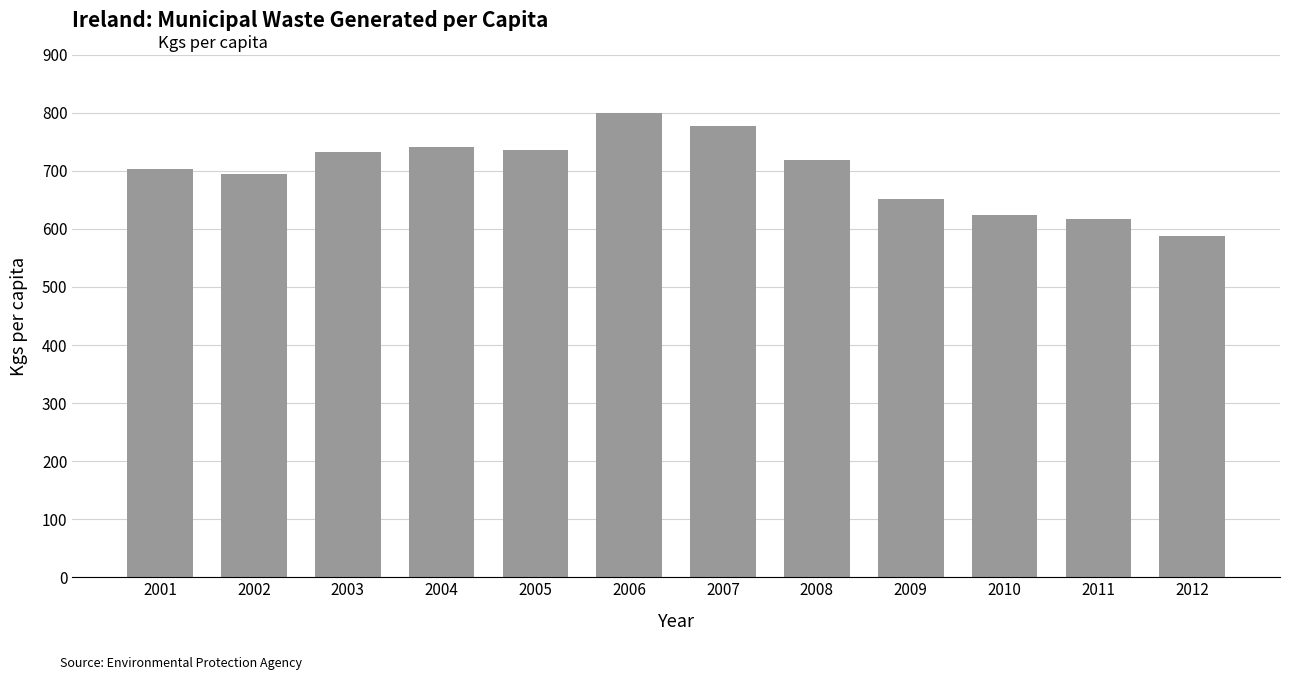

Is it true that the value at 2006 is 799.7?

True